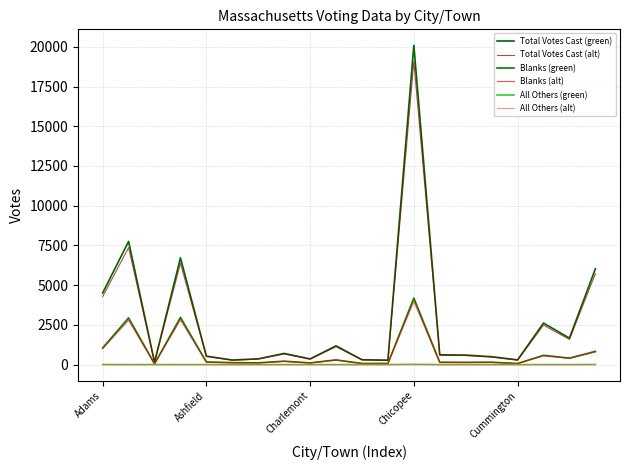

True or false: Total Votes Cast (alt) has more than 2 points higher than both neighbors.

True